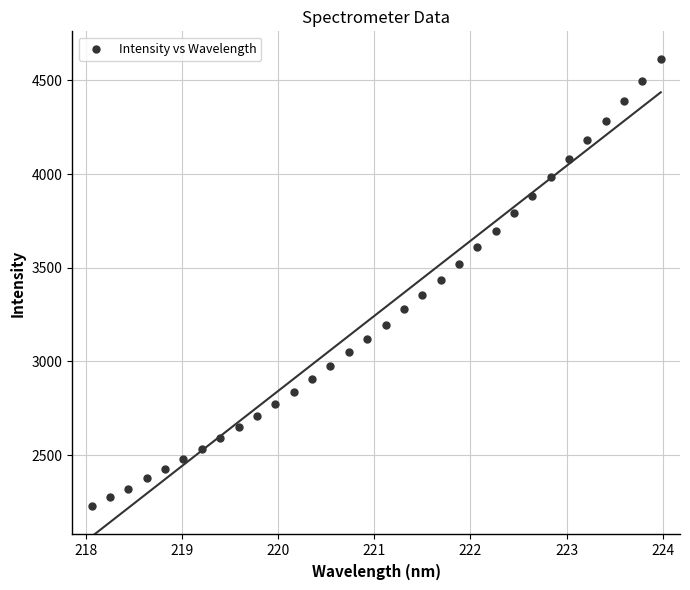

What is the range of X values (max minus min)?

5.9